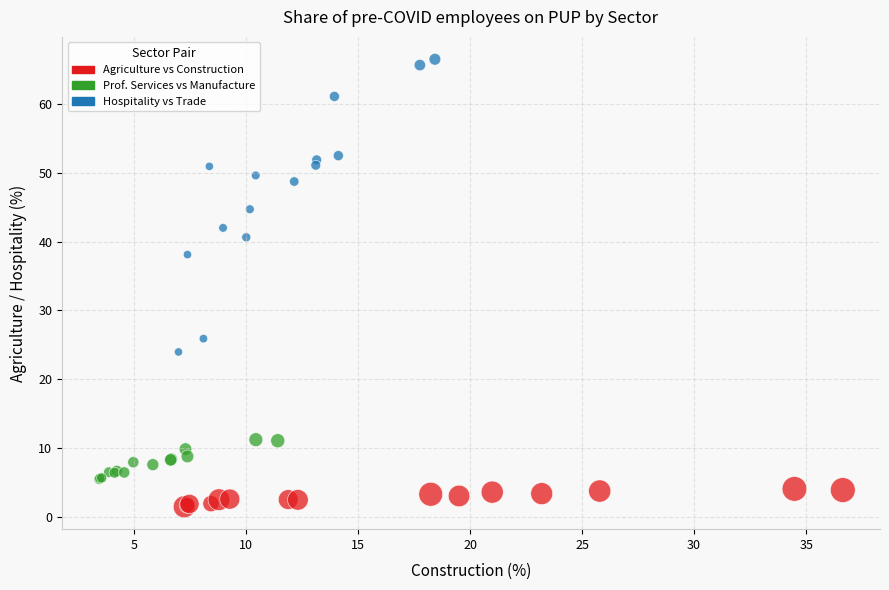

Which series contains the lowest Y value?

Agriculture vs Construction